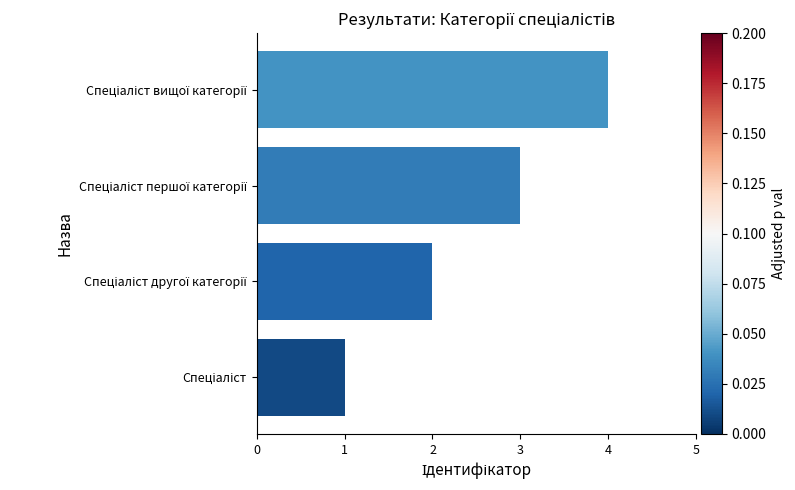

How many data points are less than 3?

2